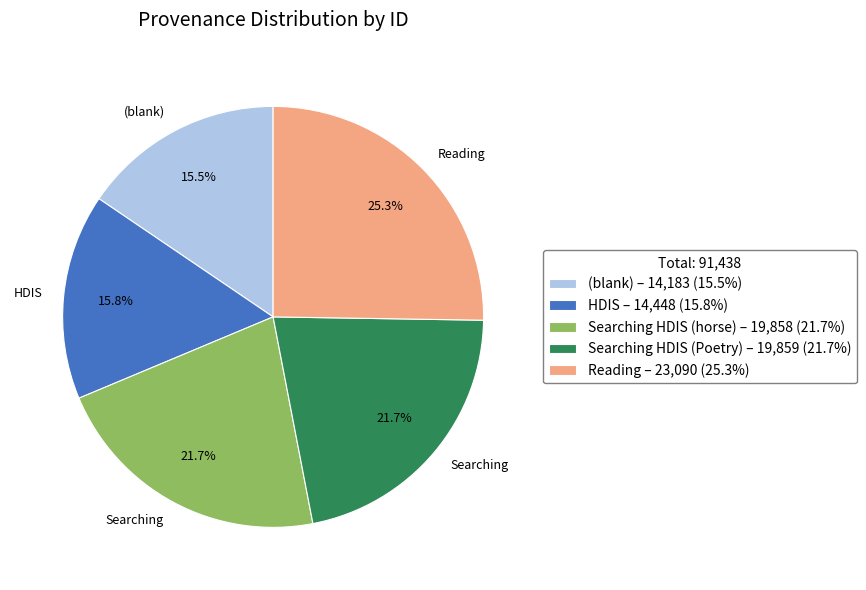

To the nearest percent, what is the difference between the largest and smallest slice percentages?

10%